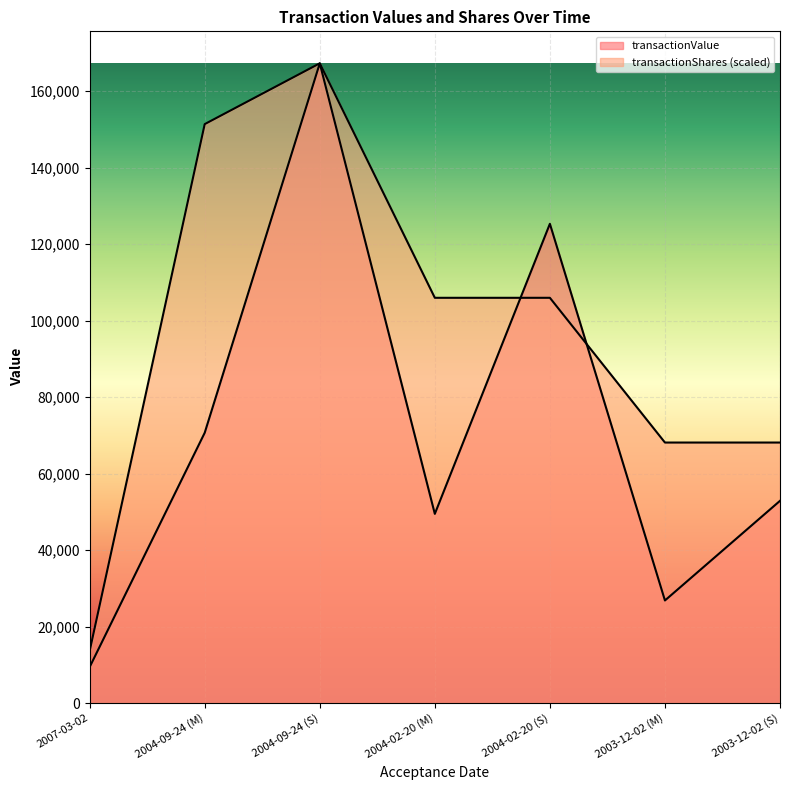

How many lines are shown in the chart?

2